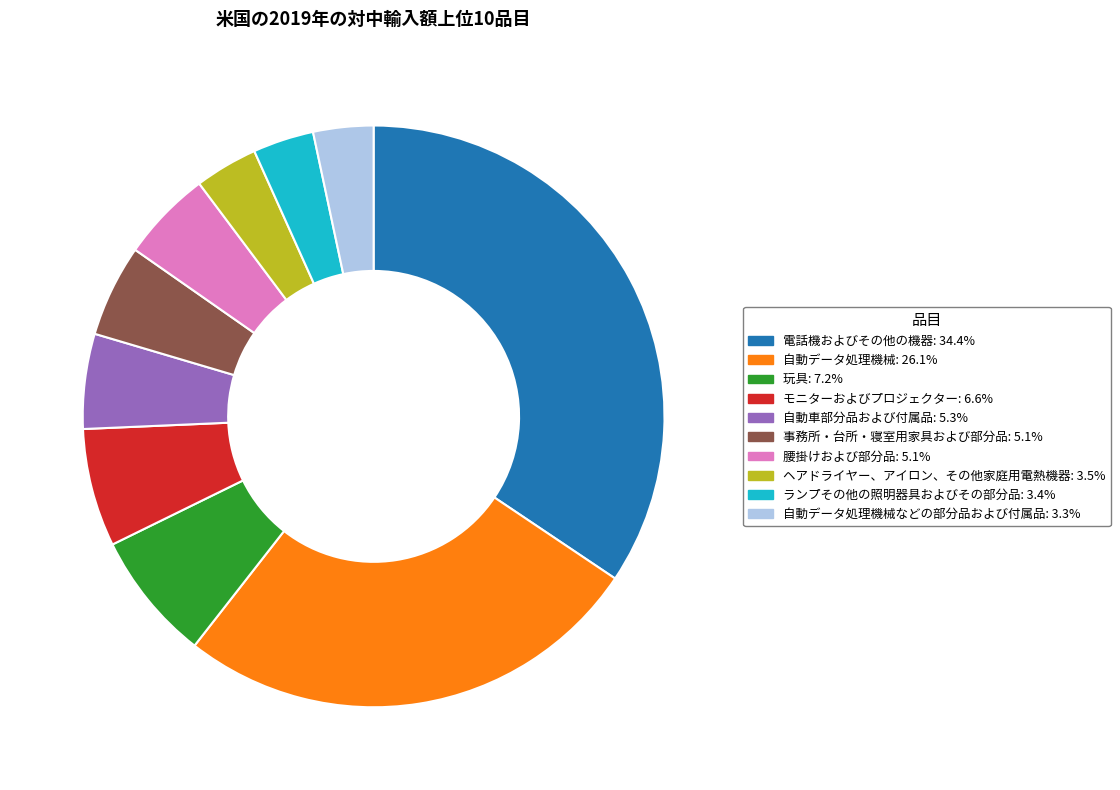

How many segments does this pie chart have?

10